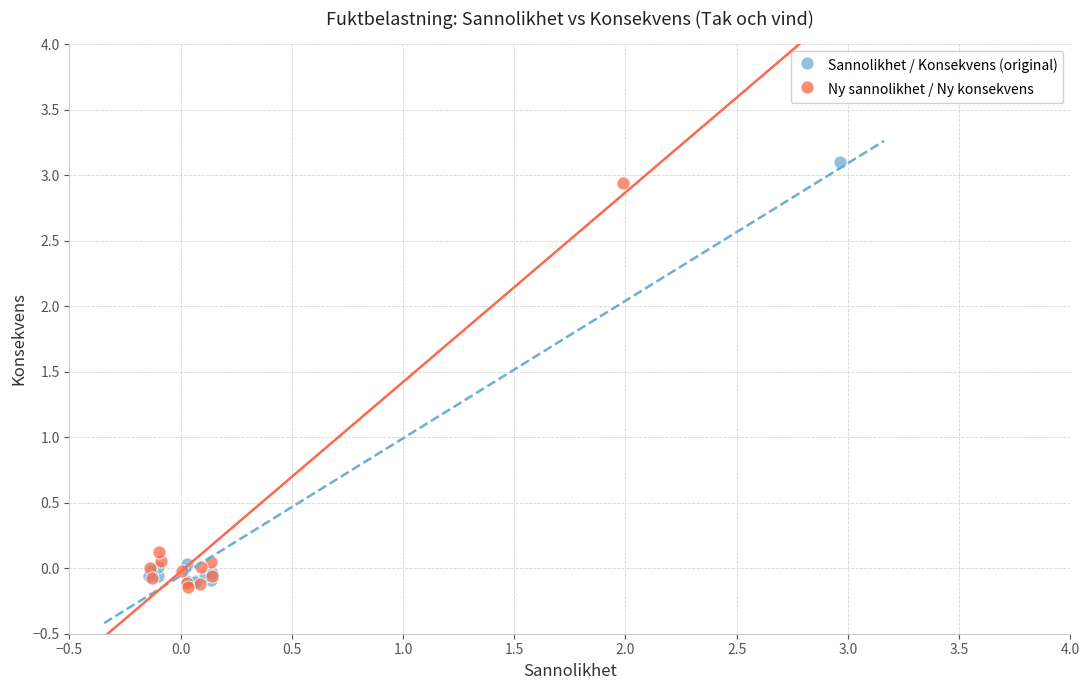

Which series has the widest spread of Y values?

Sannolikhet / Konsekvens (original)